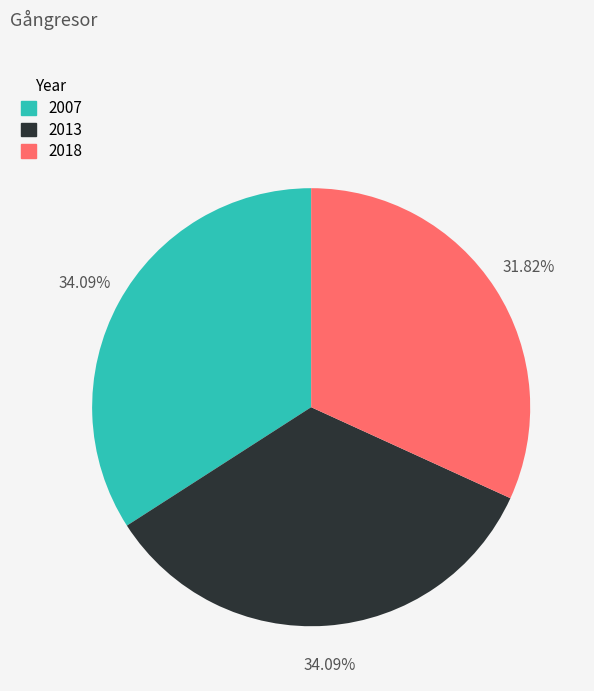

To the nearest percent, what is the average slice percentage?

33%